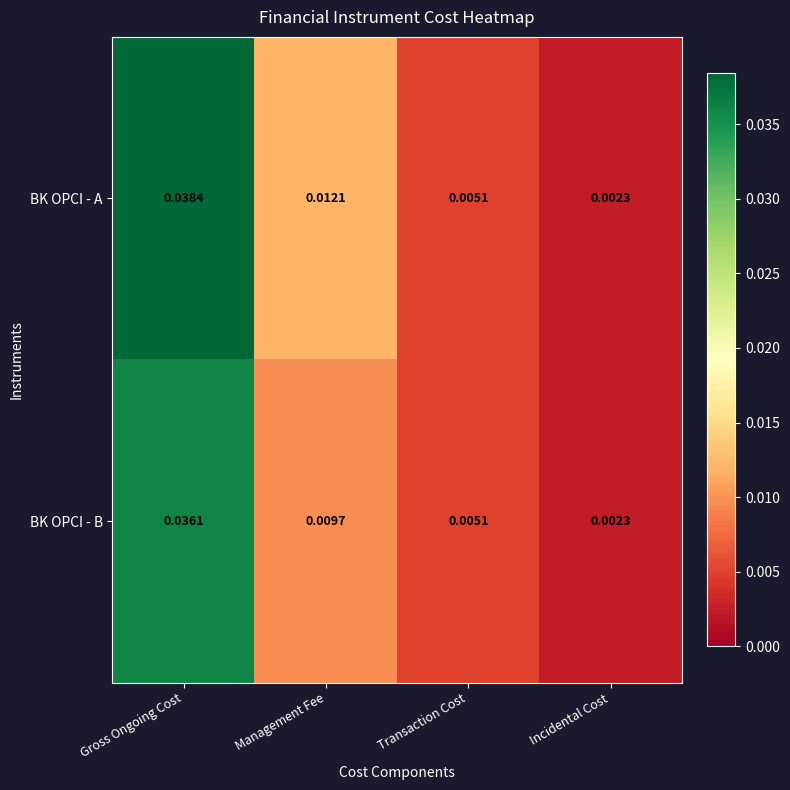

Between Management Fee and Incidental Cost, which series saw the biggest shift?

BK OPCI - A